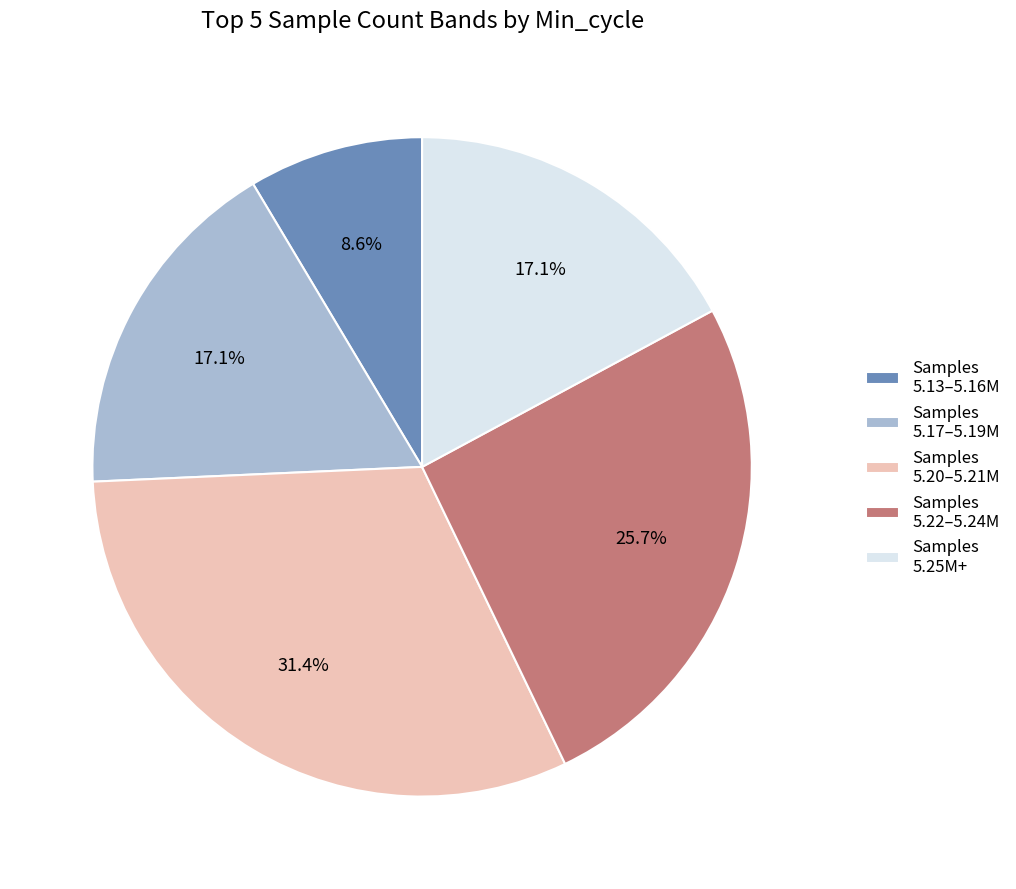

Approximately how many times larger is the value at Samples 5.13–5.16M compared to Samples 5.20–5.21M?

0.3